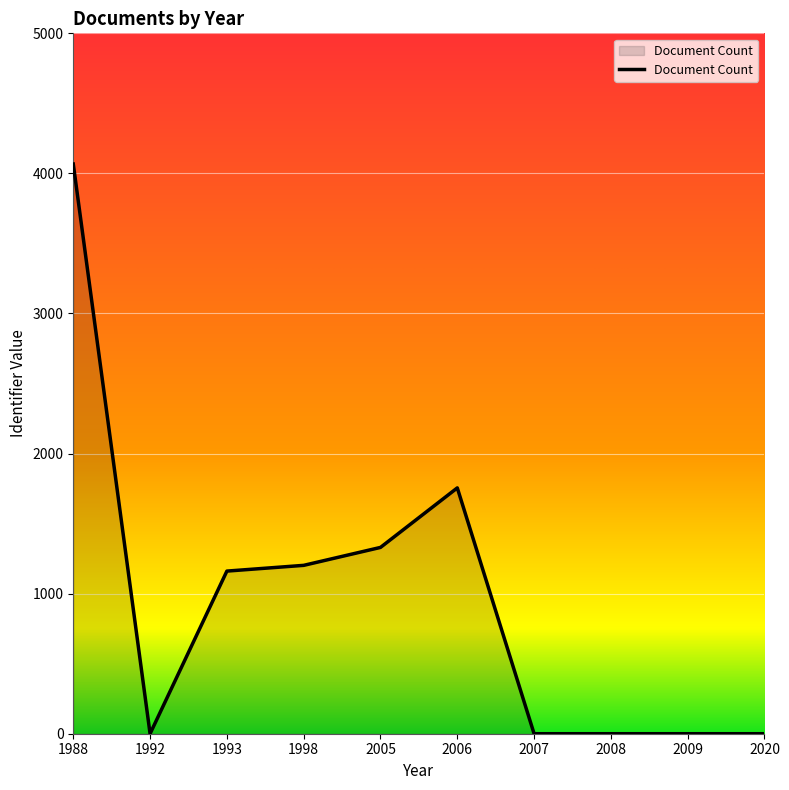

Which label corresponds to the largest value in the chart?

1988